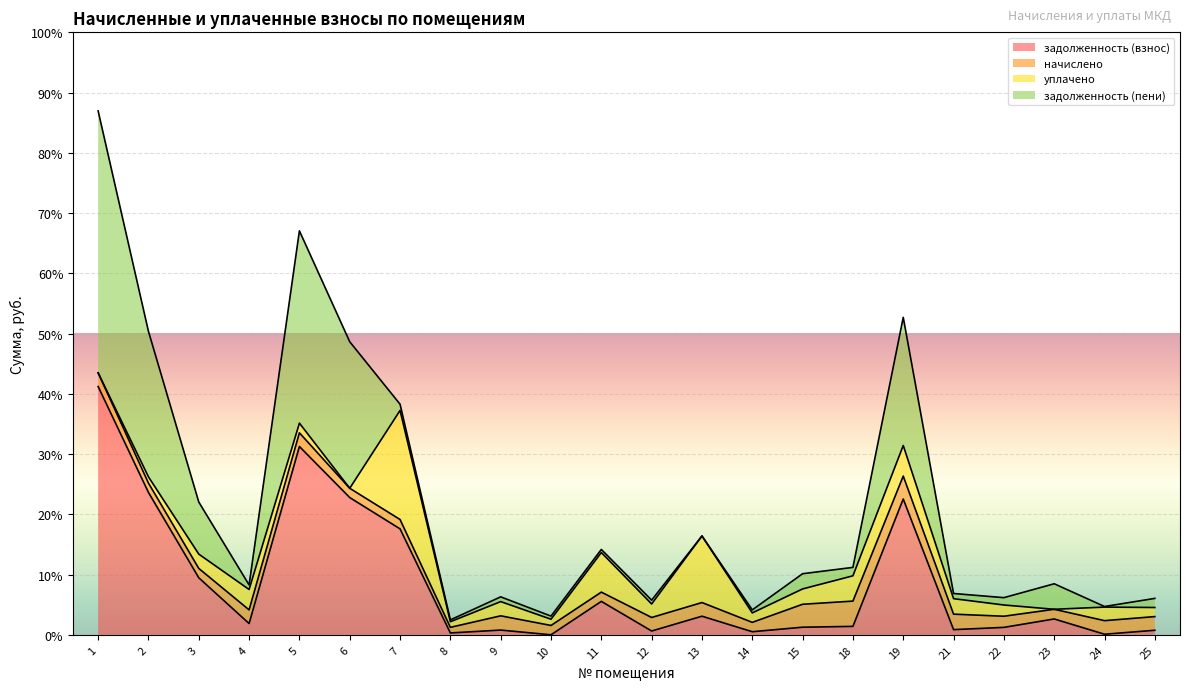

Reading right to left, extract all data points from this chart.

задолженность (взнос): 25=318.4	24=40.3	23=1108.6	22=519.8	21=362.4	19=9499.4	18=589.5	15=531.9	14=216.3	13=1301.2	12=266.4	11=2338.6	10=1.0	9=331.3	8=130.2	7=7410.9	6=9601.1	5=13174.4	4=789.1	3=3989.5	2=9960.6	1=17369.5
начислено: 25=955.5	24=949.6	23=676.6	22=780.0	21=1082.2	19=1604.8	18=1768.7	15=1604.8	14=655.2	13=955.5	12=945.8	11=647.4	10=653.2	9=996.5	8=391.9	7=655.2	6=649.4	5=955.5	4=955.5	3=655.2	2=653.2	1=955.5
уплачено: 25=637.0	24=949.6	23=0.0	22=786.0	21=1084.3	19=2140.0	18=1768.6	15=1073.0	14=662.0	13=4658.6	12=945.0	11=2770.2	10=436.0	9=995.6	8=393.0	7=7629.4	6=0.0	5=676.4	4=1426.1	3=1000.0	2=436.1	1=0.0
задолженность (пени): 25=636.9	24=40.4	23=1785.3	22=513.8	21=360.3	19=8964.2	18=589.6	15=1063.7	14=209.5	13=0.0	12=267.2	11=215.8	10=218.2	9=332.1	8=129.2	7=436.8	6=10250.5	5=13453.5	4=318.5	3=3644.7	2=10177.8	1=18325.0